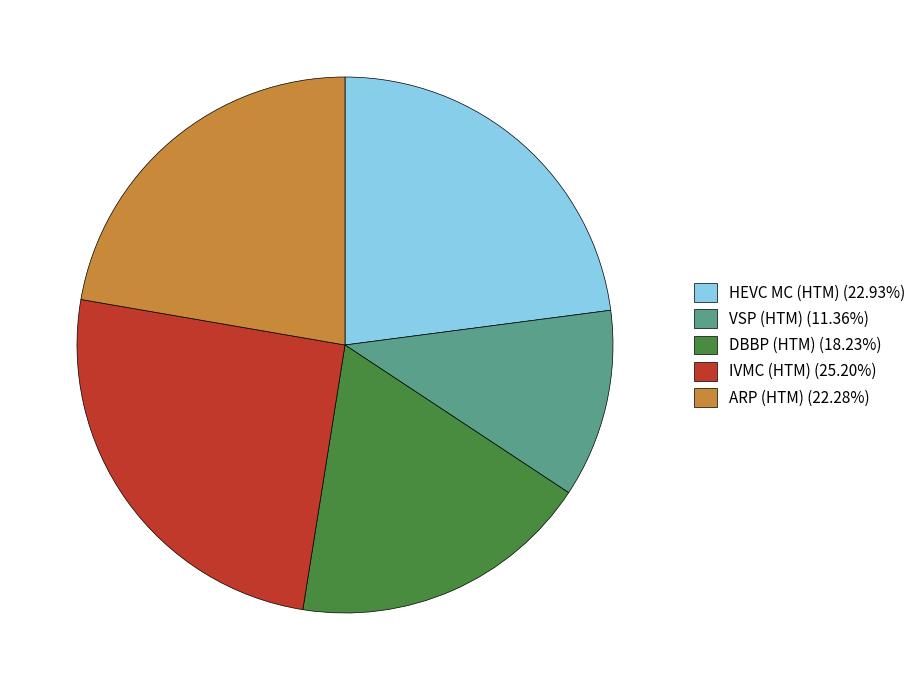

Approximately how many times larger is the value at ARP (HTM) compared to HEVC MC (HTM)?

1.0